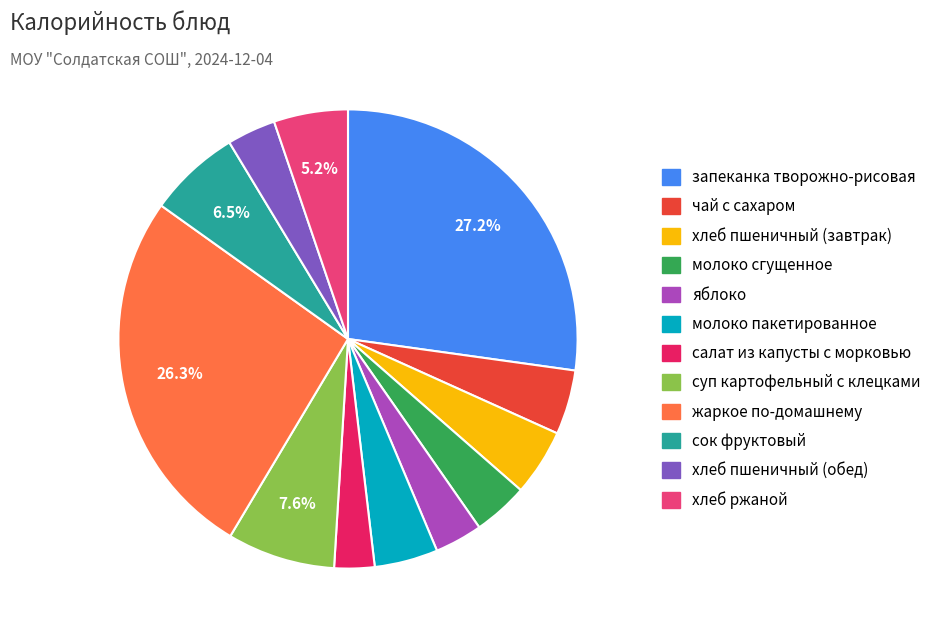

How many slices are in this pie chart?

12